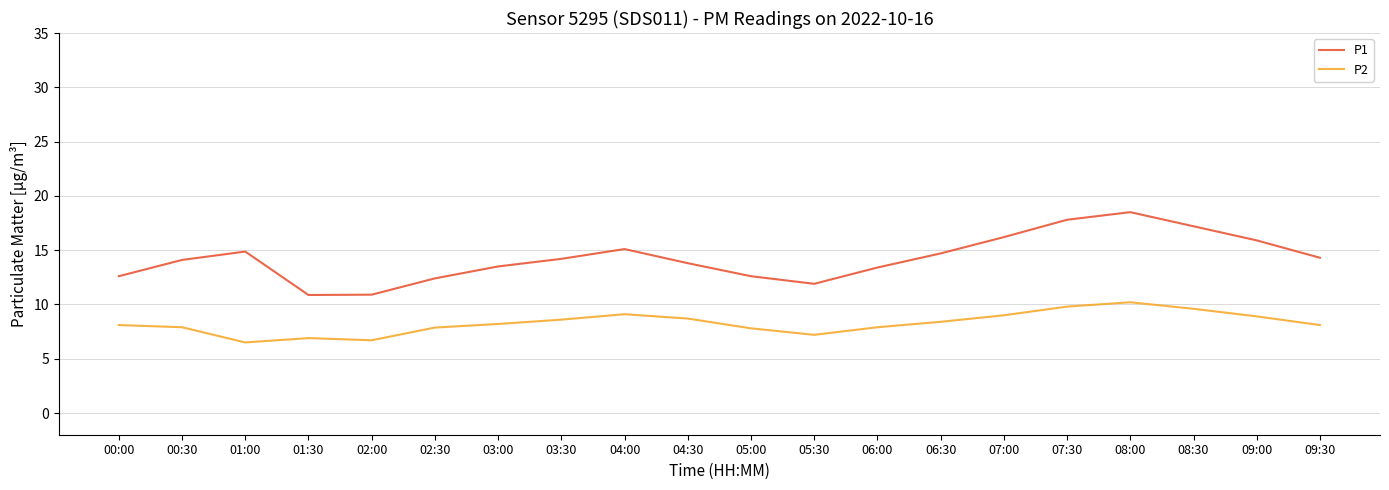

Rank the series by their average value, from highest to lowest.

P1, P2